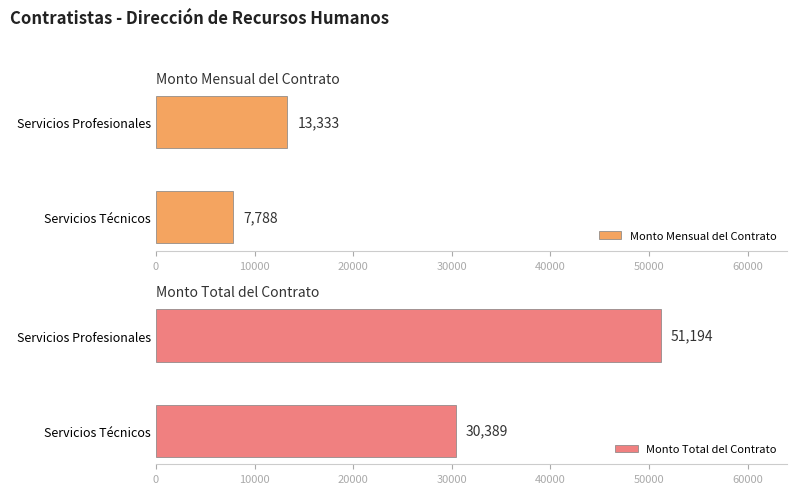

What is the minimum value for Monto Mensual del Contrato?

7788.0